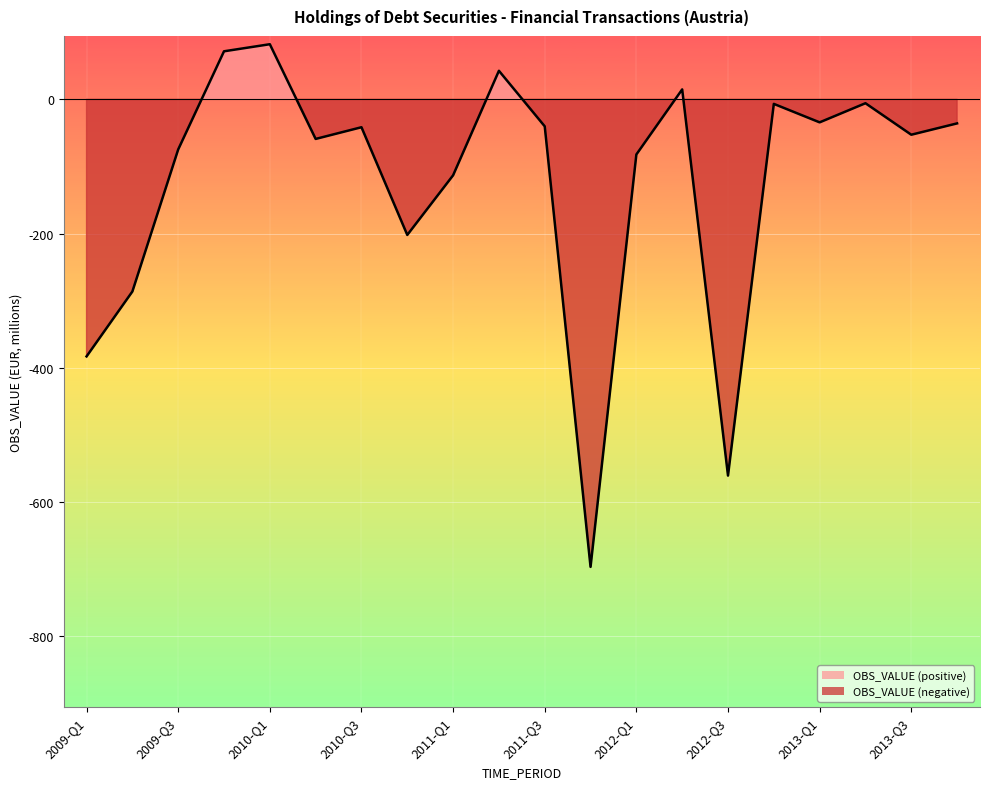

Between 2013-Q1 and 2011-Q2, which is larger?

2011-Q2